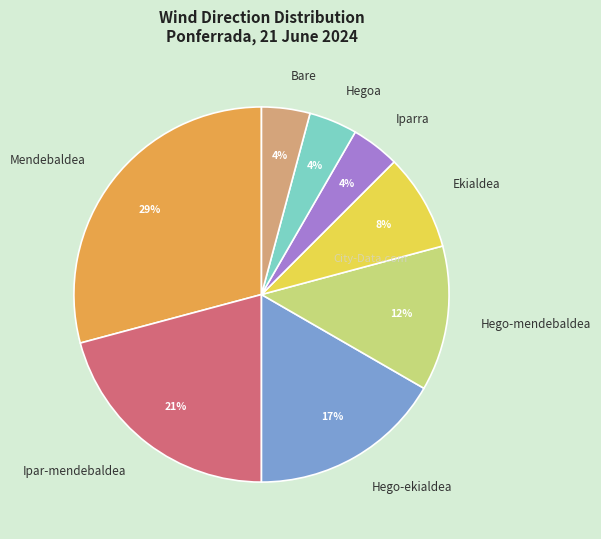

To the nearest percent, what is the difference between the largest and smallest slice percentages?

25%